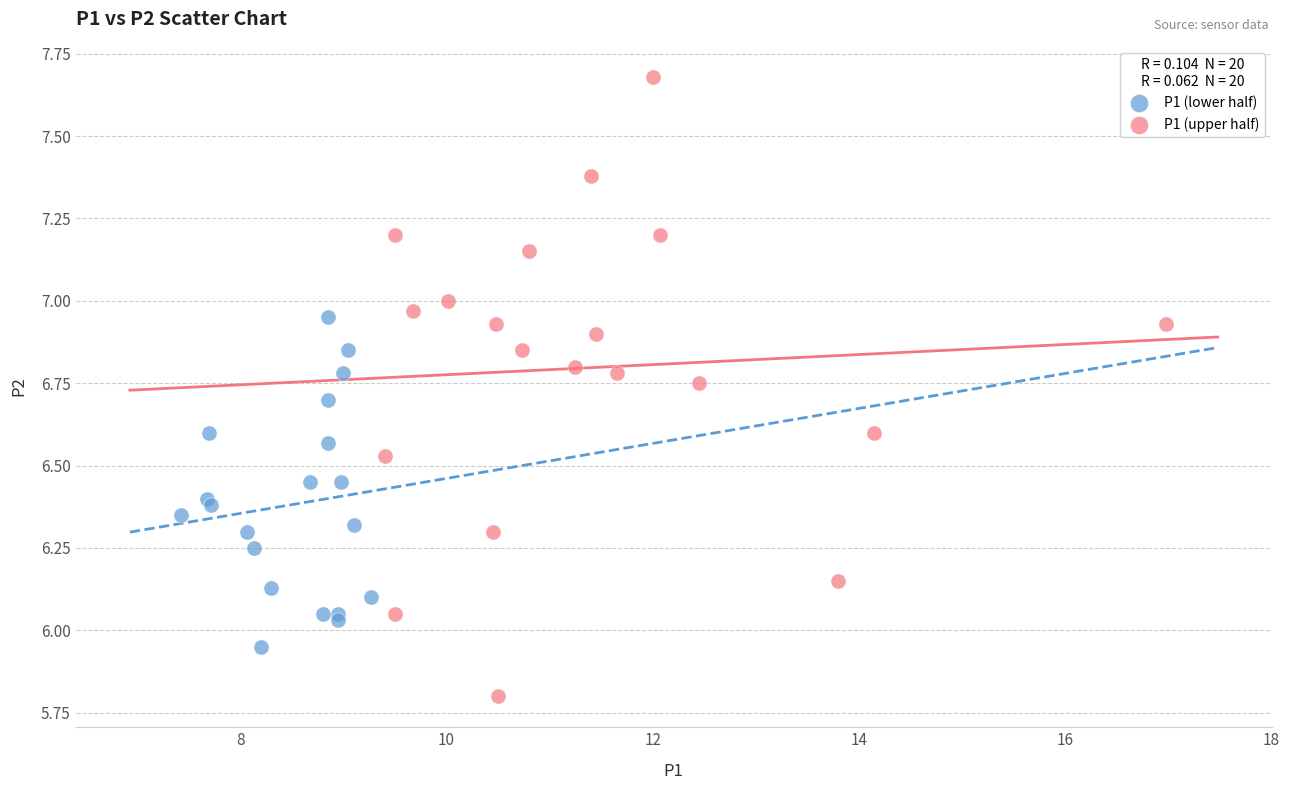

Which series has the largest Y range (max minus min)?

P1 (upper half)